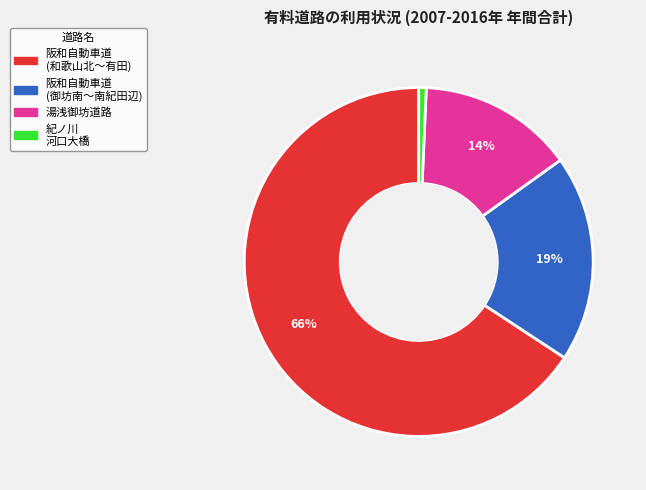

To the nearest percent, what is the average slice percentage?

25%